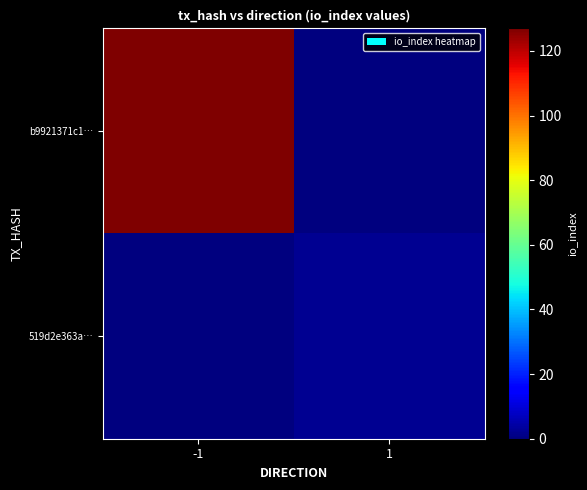

Rank the series at 1 from highest to lowest value.

519d2e363a…, b9921371c1…